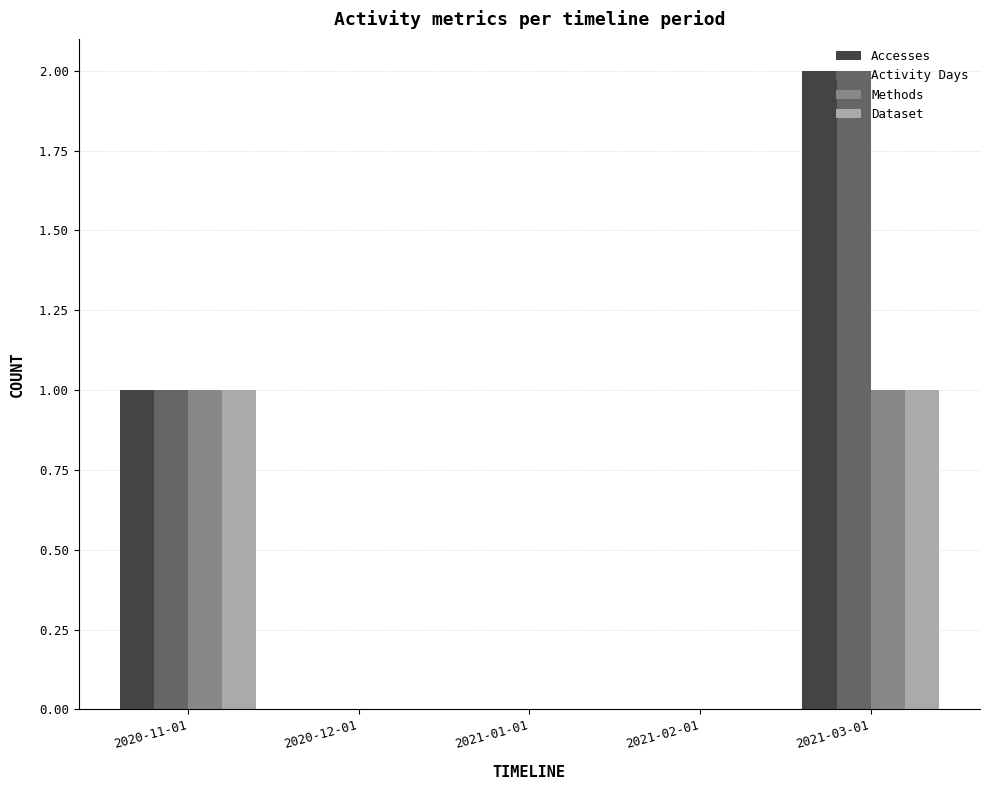

What is the sum of all Activity Days values?

3